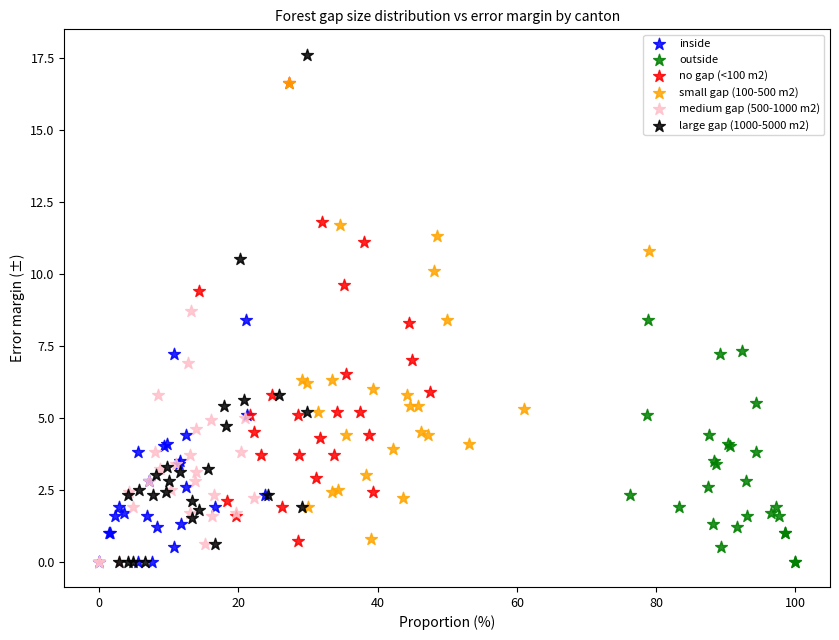

Which series reaches the maximum Y coordinate?

large gap (1000-5000 m2)